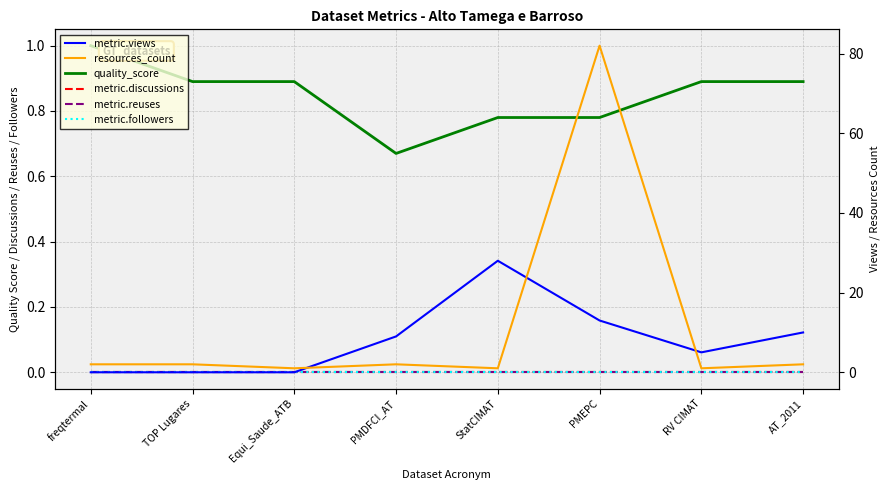

What is the sum of the metric.views values at AT_2011 and PMDFCI_AT?

19.0